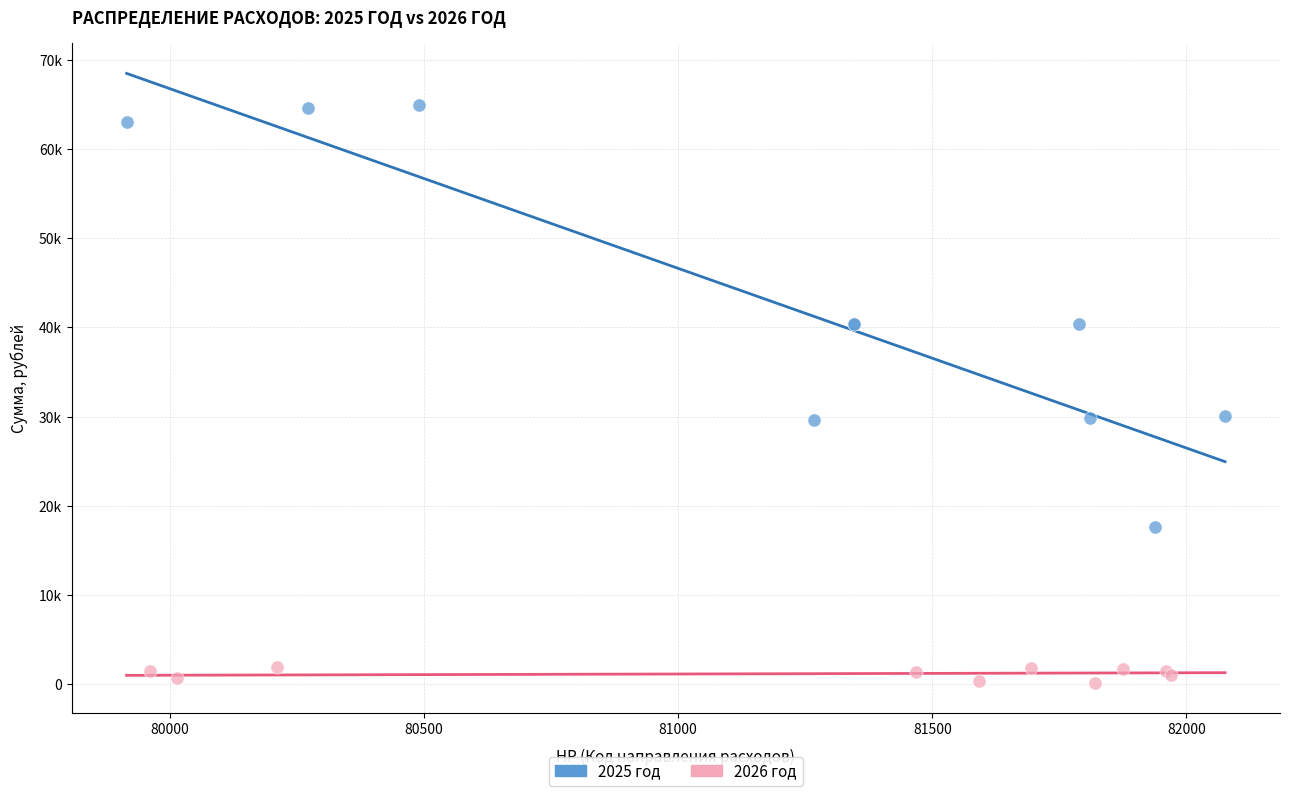

Which series reaches the maximum Y coordinate?

2025 год